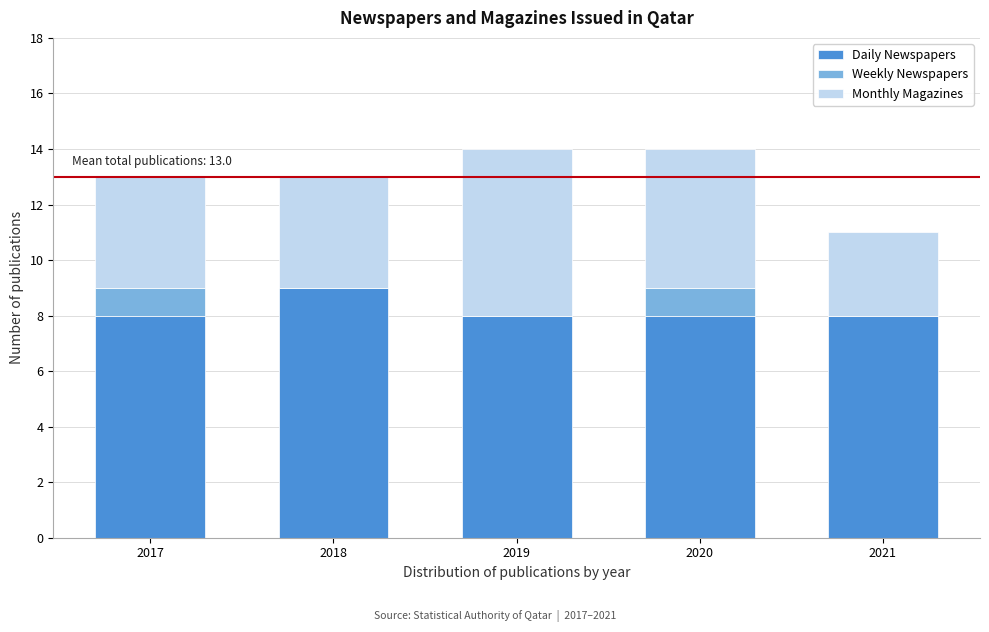

Reading left to right, what are the values for Daily Newspapers?

2017=8	2018=9	2019=8	2020=8	2021=8